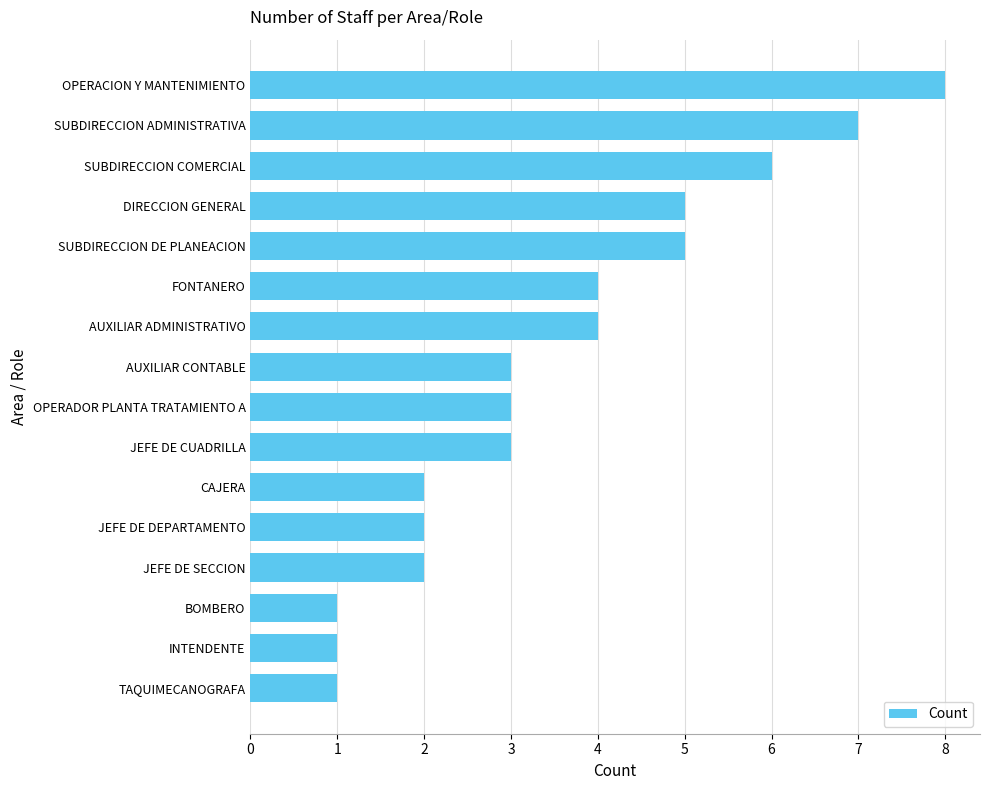

Reading top to bottom, list all the values displayed in this chart.

8	7	6	5	5	4	4	3	3	3	2	2	2	1	1	1